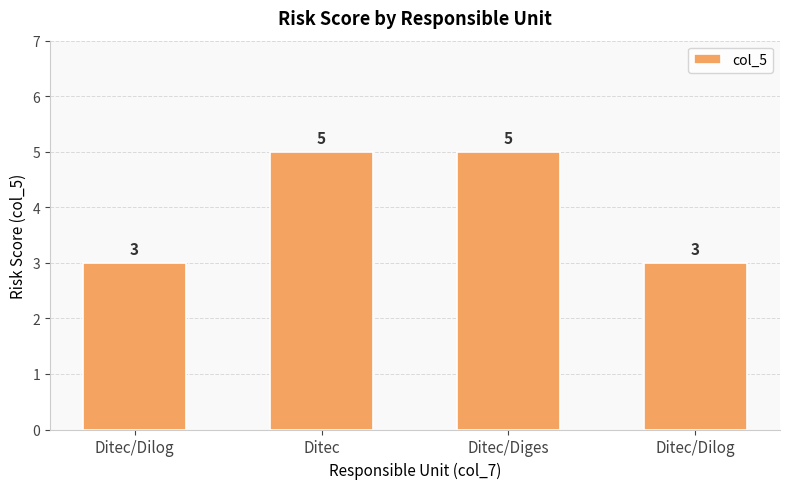

What is the label of the 4th bar from the right?

Ditec/Dilog